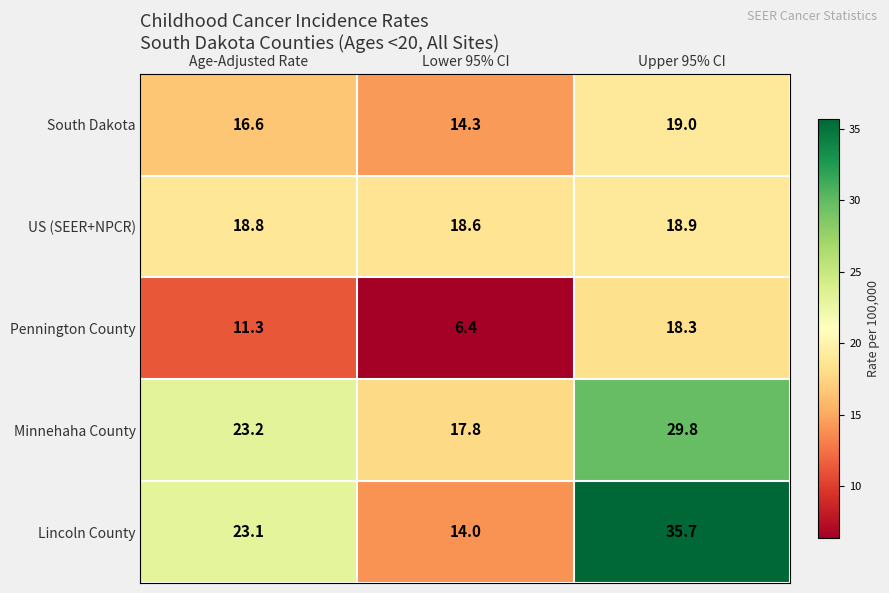

True or false: Pennington County has a value of 1.8 at Lower 95% CI.

False